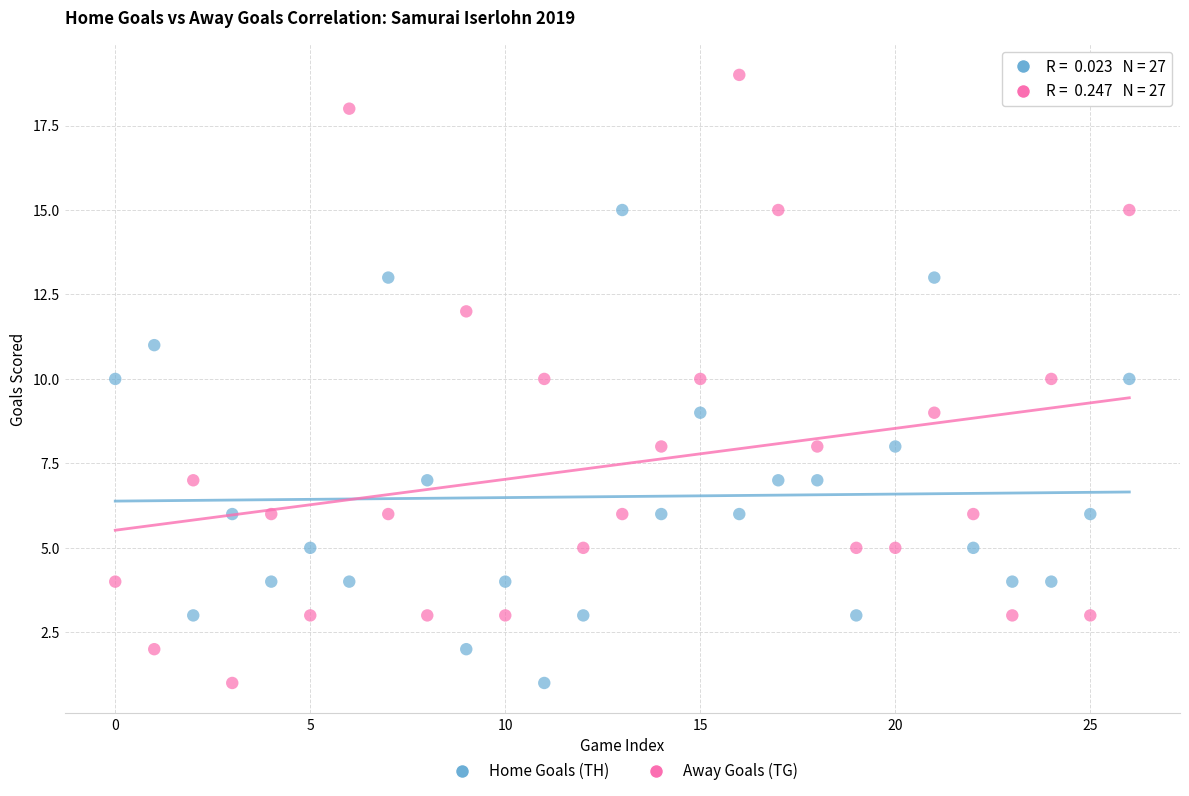

Which series has the widest spread of Y values?

Away Goals (TG)